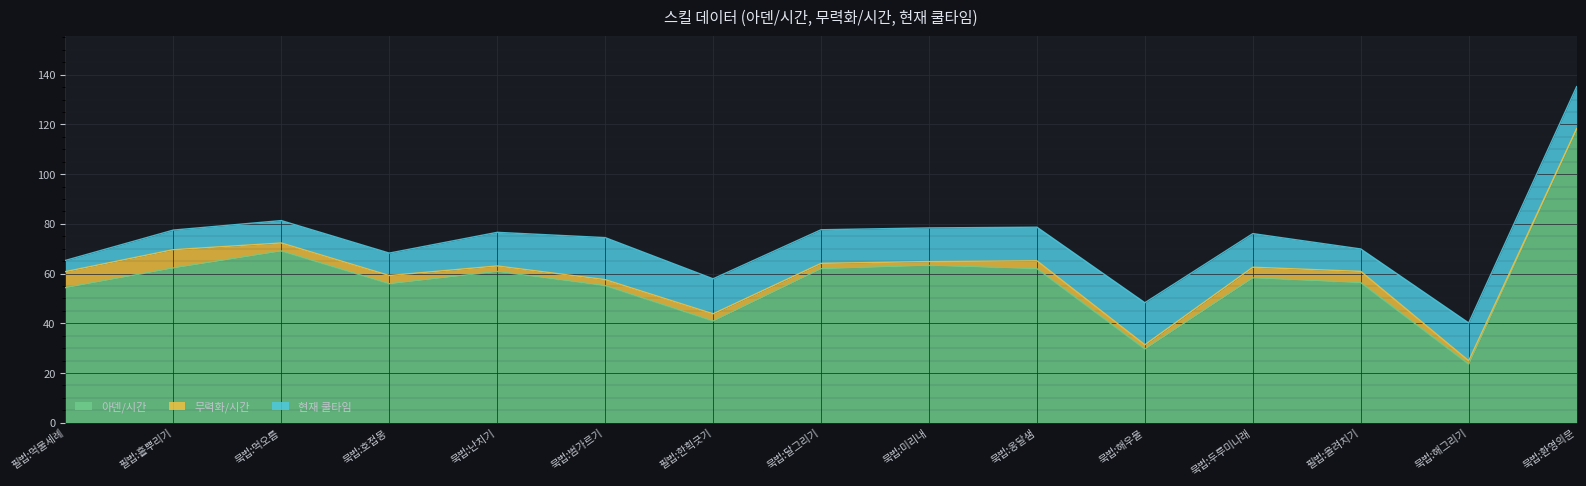

Reading left to right, extract all data points from this chart.

아덴/시간: 필법:먹물세례=54.3	필법:흩뿌리기=62.2	묵법:먹오름=69.1	묵법:호접몽=55.9	묵법:난치기=60.8	묵법:범가르기=55.1	필법:한획긋기=40.9	묵법:달그리기=61.9	묵법:미리내=63.3	묵법:옹달샘=61.9	묵법:해우물=29.6	묵법:두루미나래=58.2	필법:올려치기=56.3	묵법:해그리기=23.5	묵법:환영의문=118.3
무력화/시간: 필법:먹물세례=6.4	필법:흩뿌리기=7.3	묵법:먹오름=3.2	묵법:호접몽=3.3	묵법:난치기=2.2	묵법:범가르기=2.4	필법:한획긋기=2.9	묵법:달그리기=2.1	묵법:미리내=1.6	묵법:옹달샘=3.2	묵법:해우물=1.7	묵법:두루미나래=4.3	필법:올려치기=4.5	묵법:해그리기=1.4	묵법:환영의문=0.0
현재 쿨타임: 필법:먹물세례=4.5	필법:흩뿌리기=7.9	묵법:먹오름=9.0	묵법:호접몽=9.0	묵법:난치기=13.5	묵법:범가르기=16.9	필법:한획긋기=14.1	묵법:달그리기=13.5	묵법:미리내=13.5	묵법:옹달샘=13.5	묵법:해우물=16.9	묵법:두루미나래=13.5	필법:올려치기=9.0	묵법:해그리기=15.2	묵법:환영의문=16.9